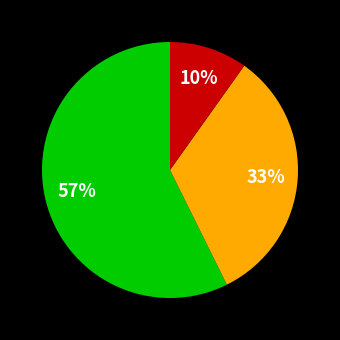

Does any single category account for the majority?

Yes